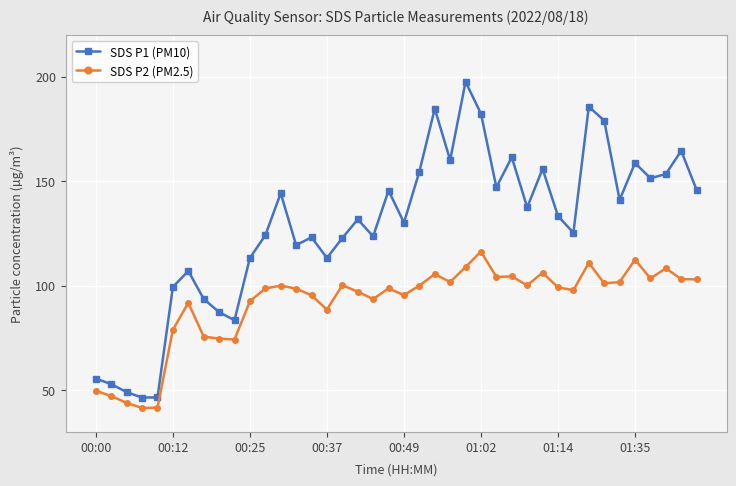

What is the greatest value displayed?

197.6